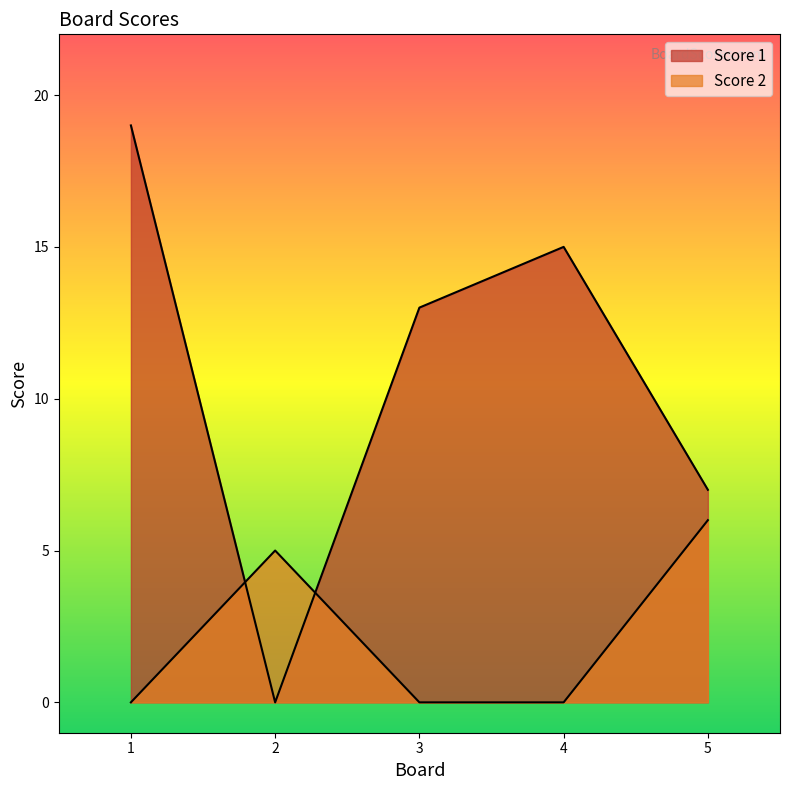

True or false: Score 1 has a value of 32 at 1.

False